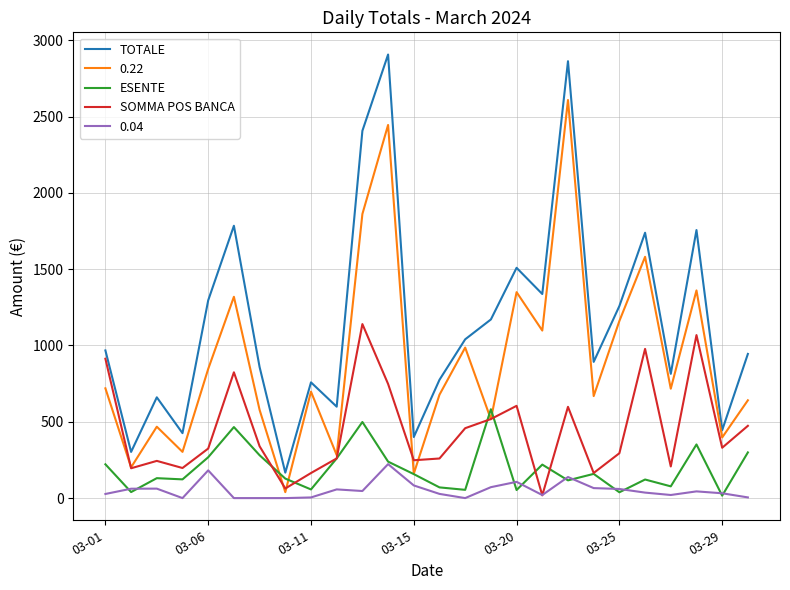

How many distinct data groups are displayed?

5